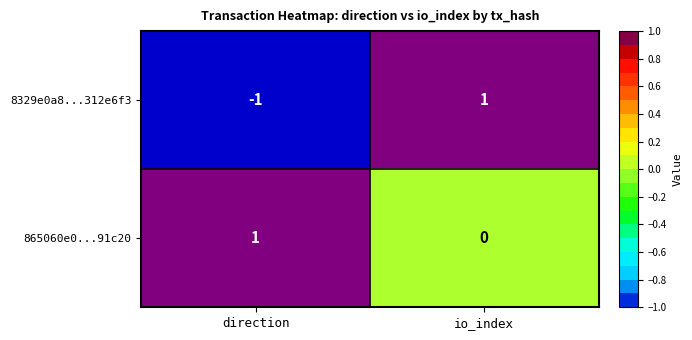

Rank the series by their average value, from lowest to highest.

8329e0a8...312e6f3, 865060e0...91c20